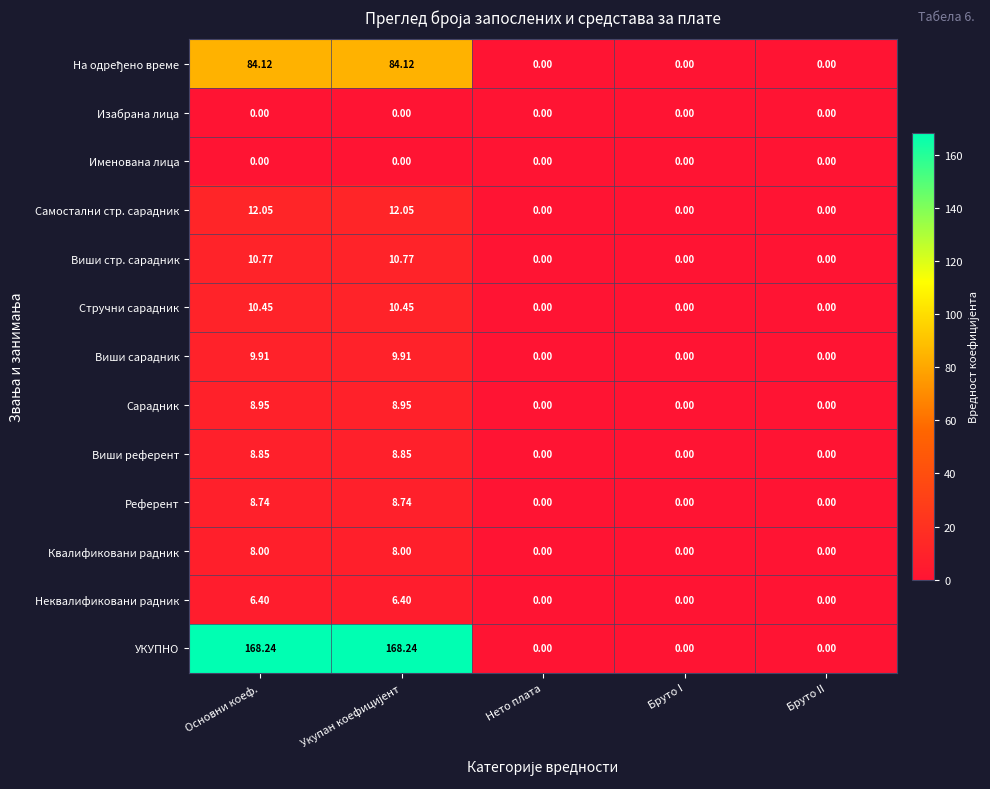

Which series has the widest spread of values?

УКУПНО